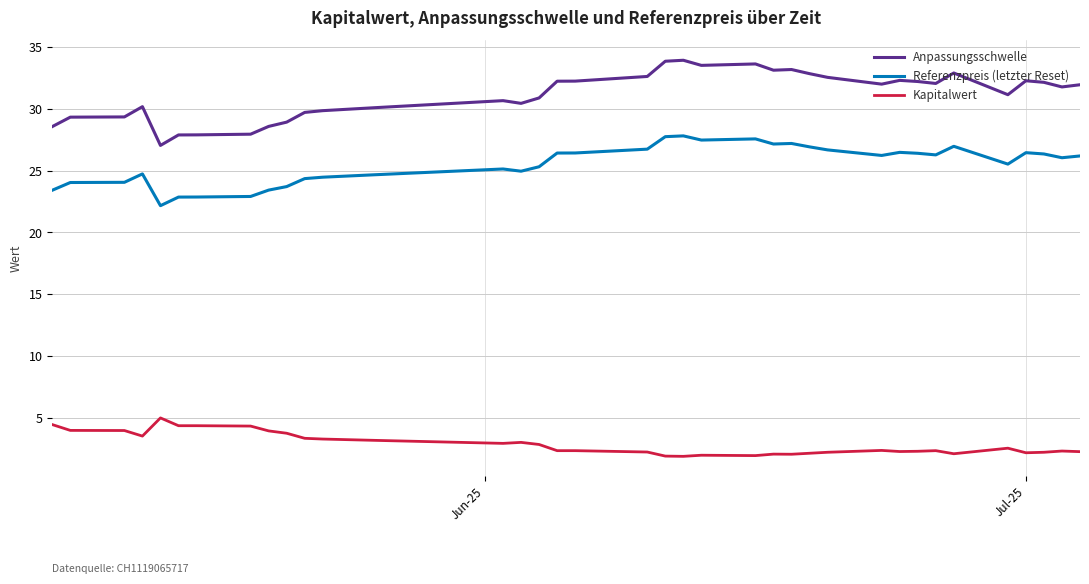

What is the maximum value for Anpassungsschwelle?

33.9